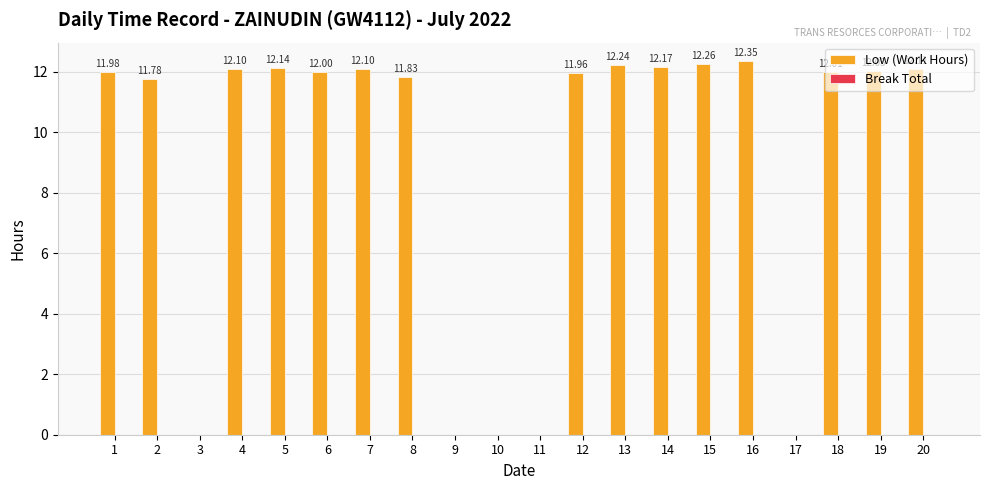

What is the change in value from 4 to 8?

-0.3